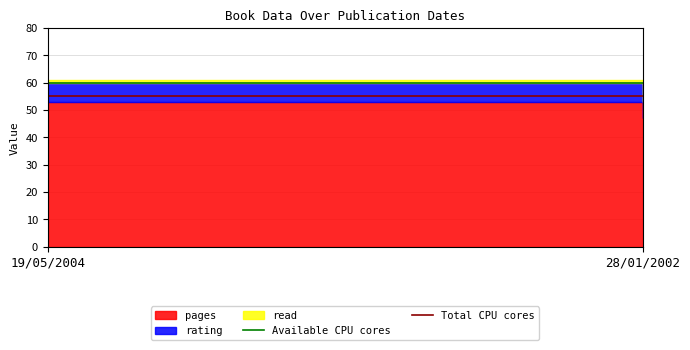

Does the chart have visible grid lines?

Yes